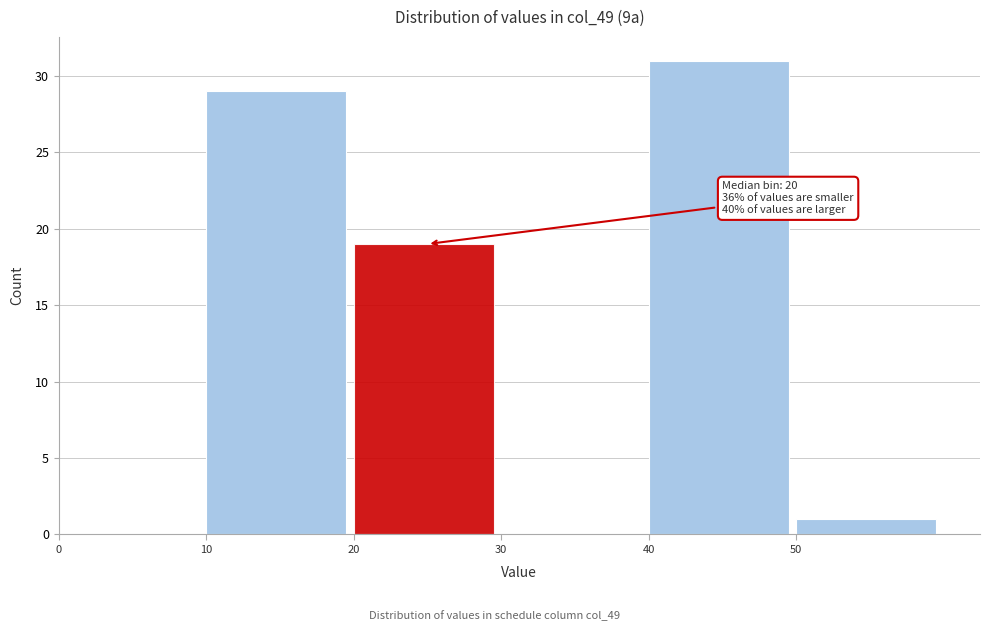

Over which range of the x-axis is the bar tallest?

40 to 50